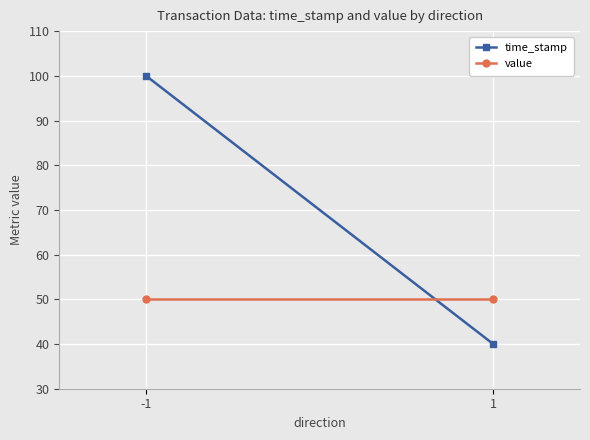

Reading left to right, list all the values displayed in this chart.

time_stamp: -1=100	1=40
value: -1=50	1=50